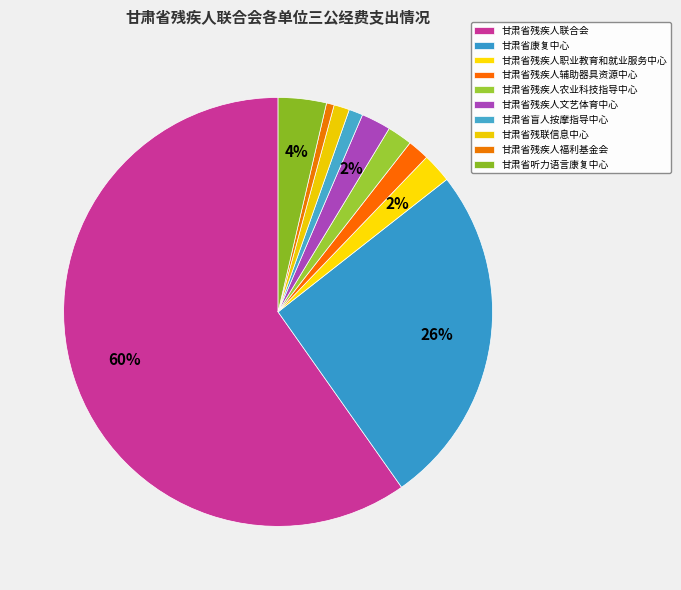

To the nearest percent, what portion does 甘肃省残疾人职业教育和就业服务中心 represent?

2%